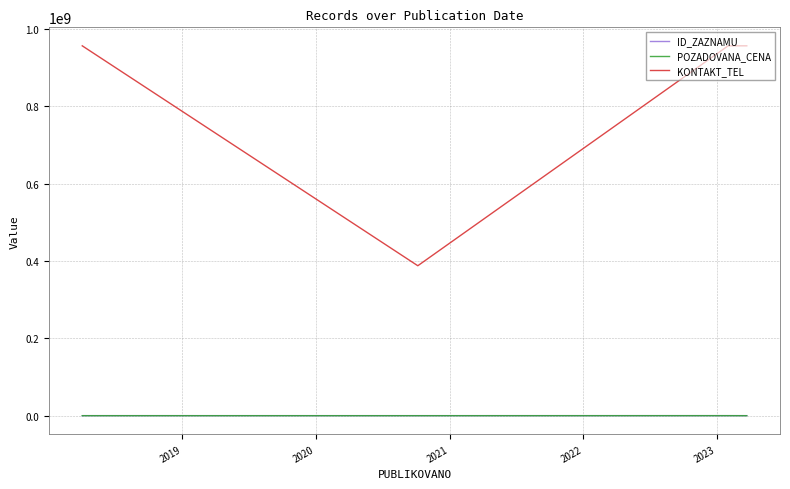

Does the chart display data point markers on the line(s)?

No